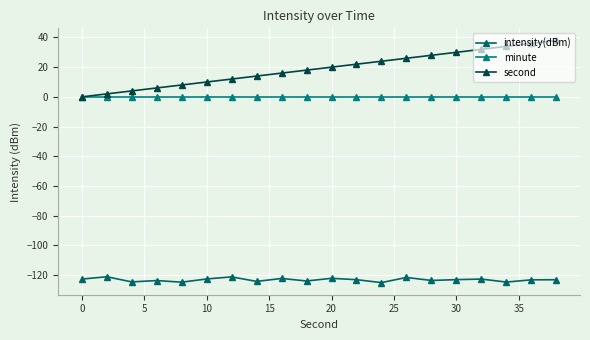

List the series in order of their peak value, highest first.

second, minute, intensity(dBm)